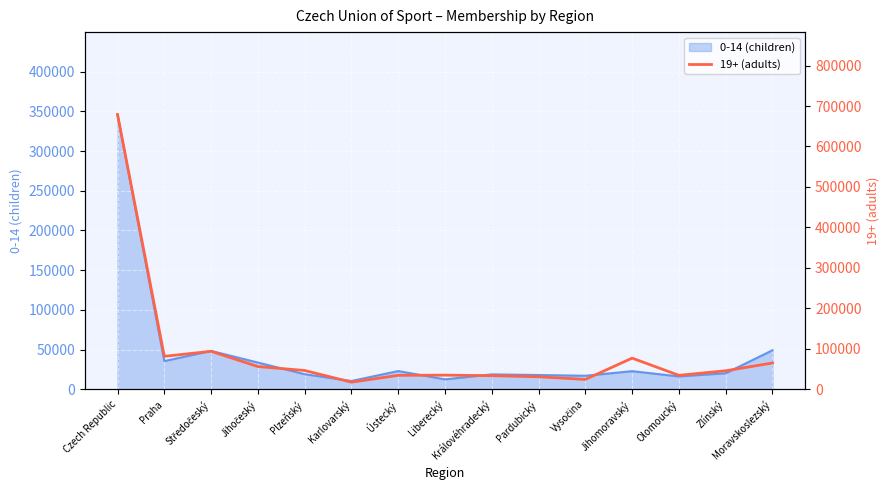

What is the minimum value for 0-14 (children)?

10543